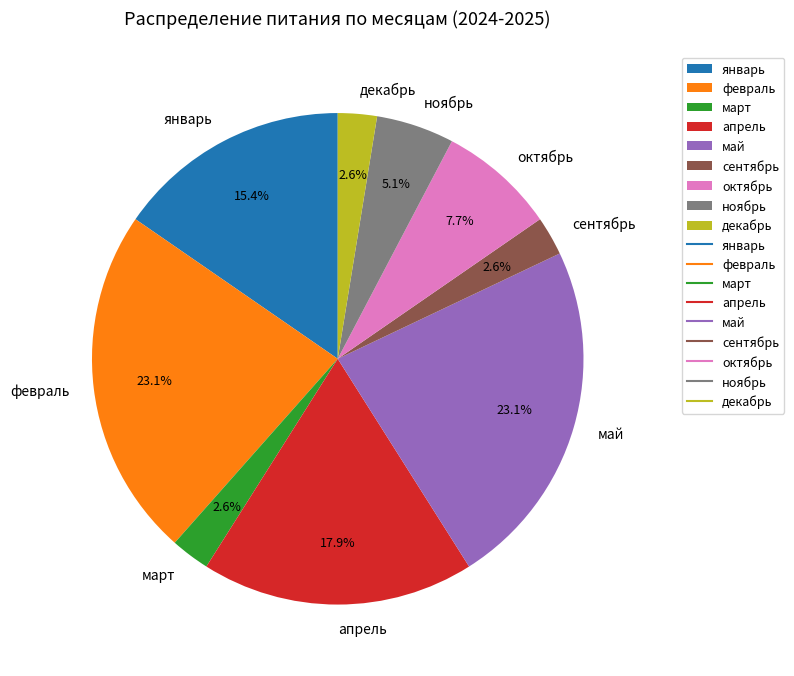

Does декабрь represent more than half of the total?

No